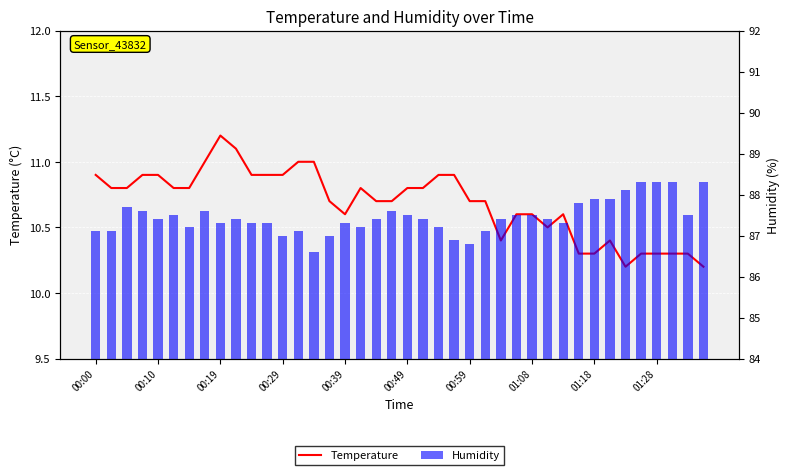

The value of Humidity at 31 is 123.9. True or false?

False